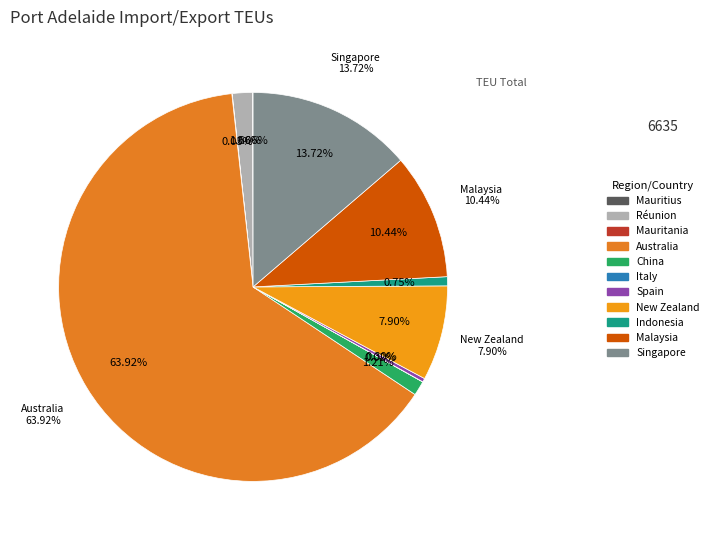

Does Réunion account for over 50% of the chart?

No